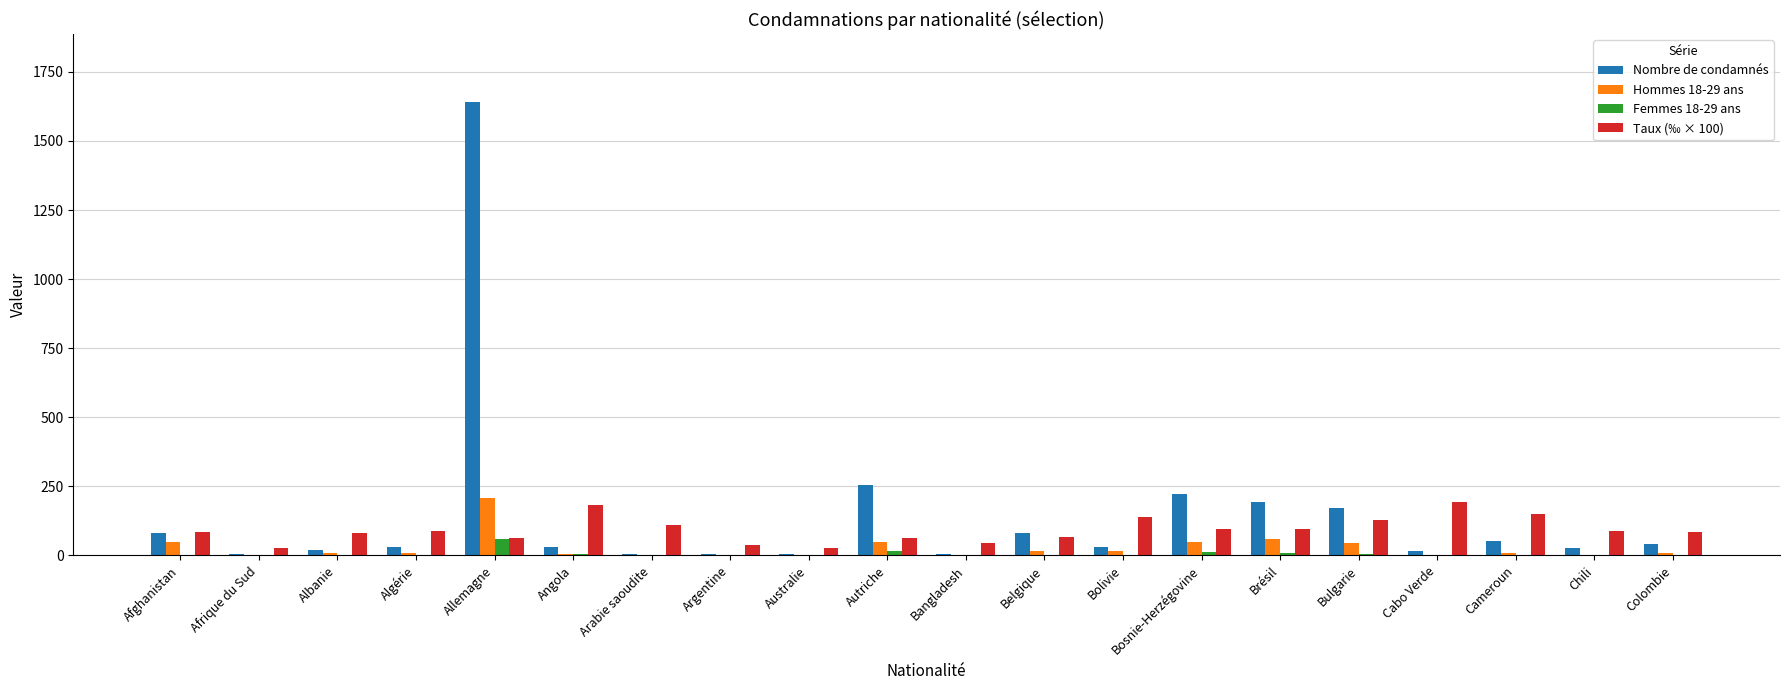

Are the bars horizontal?

No